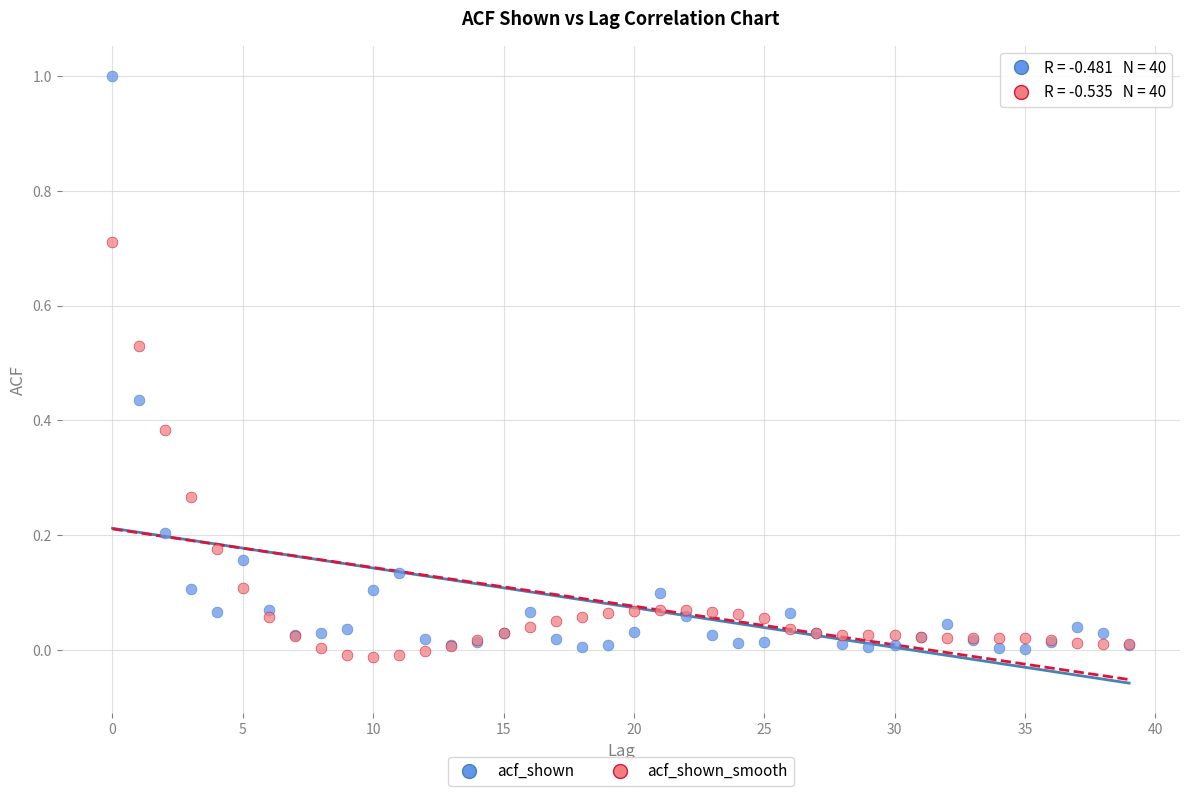

Which series has the largest Y range (max minus min)?

acf_shown